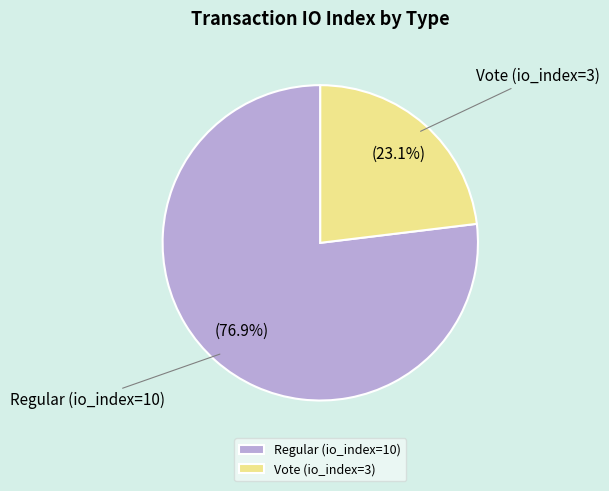

What is the smallest slice in the pie chart?

Vote (io_index=3)